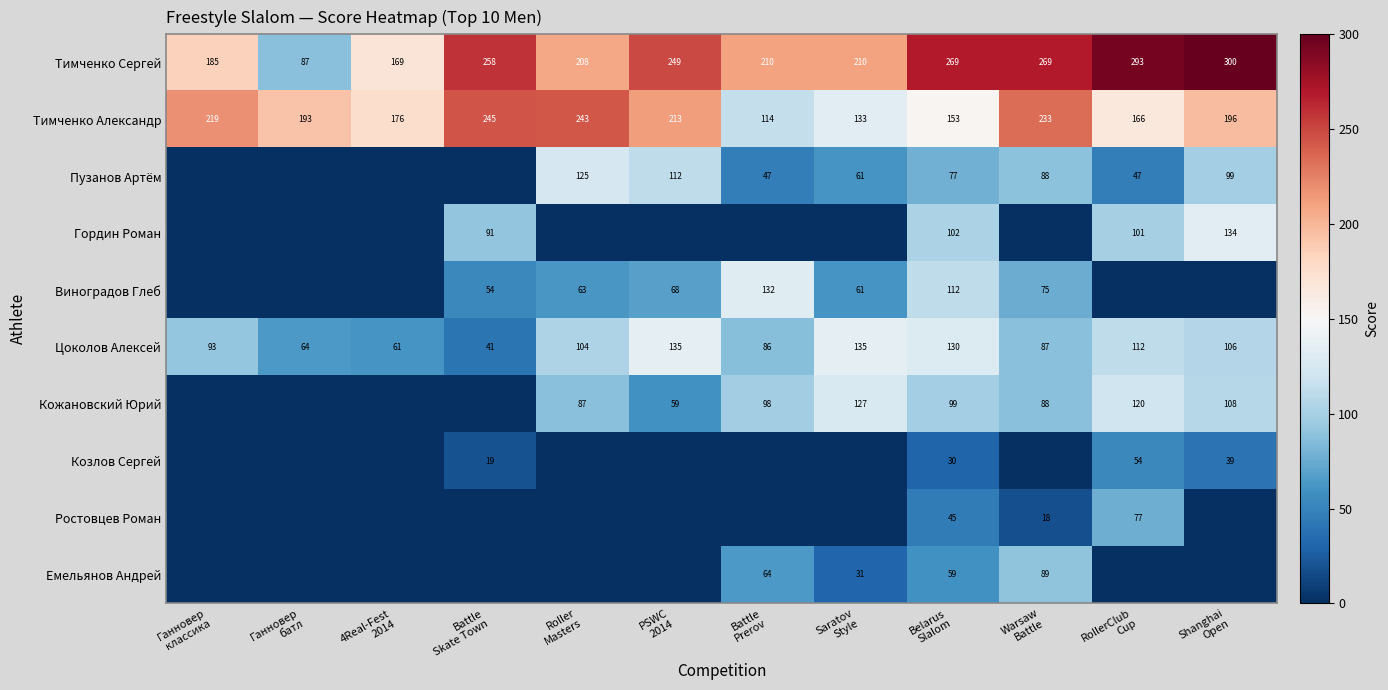

What is the highest value of the Цоколов Алексей series?

135